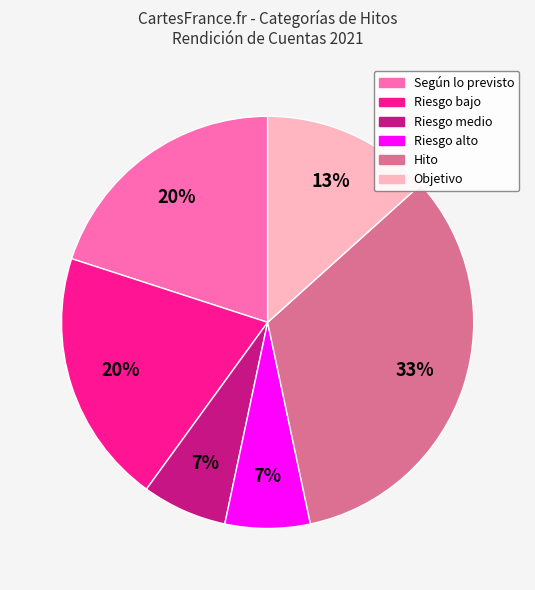

The Riesgo medio slice represents 7% of the pie. True or false?

True